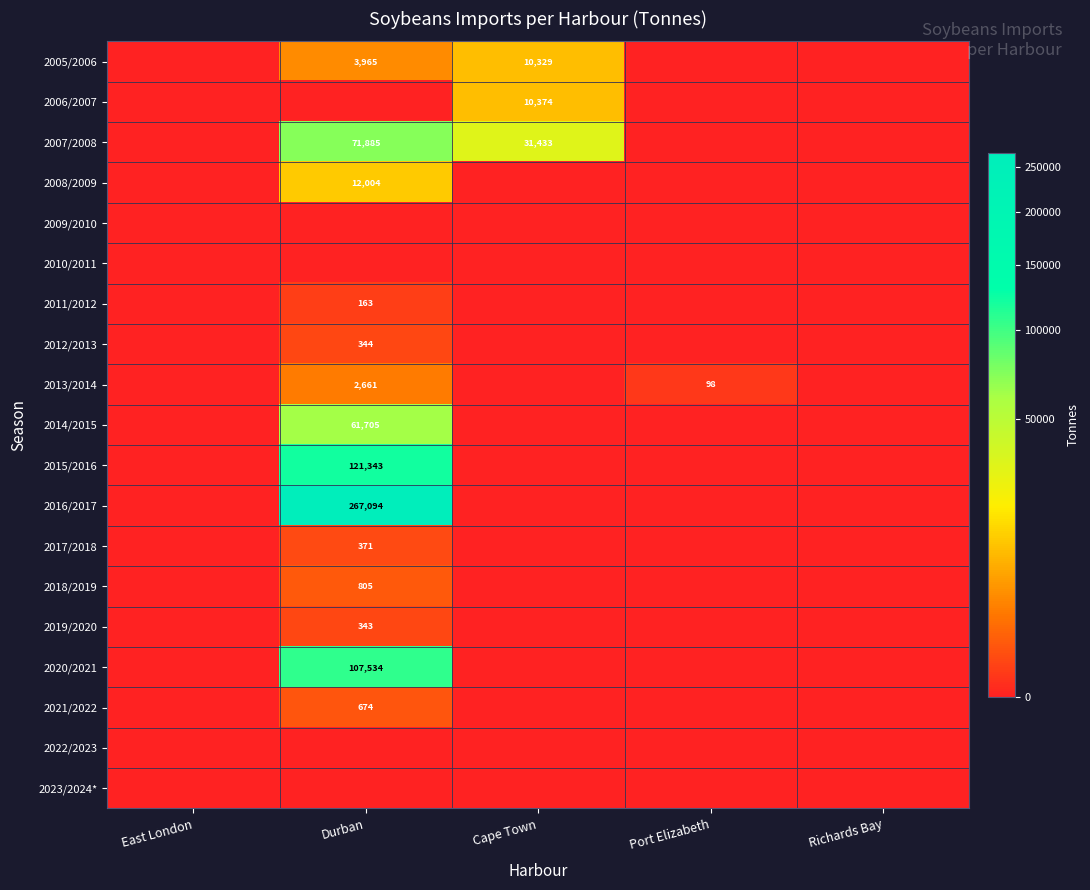

The value of 2014/2015 at Durban is 61705. True or false?

True